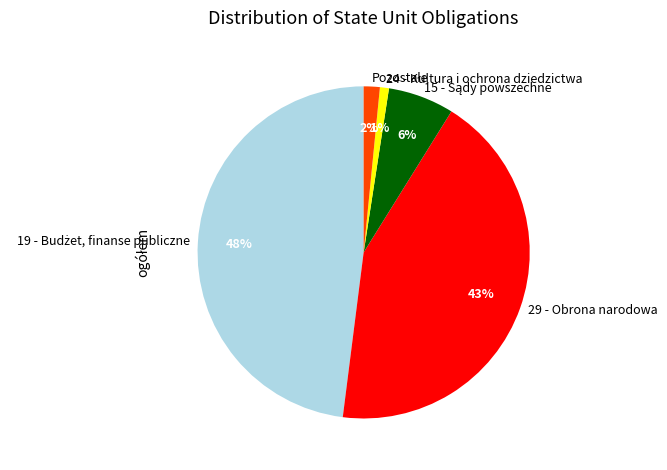

How many slices are in this pie chart?

5